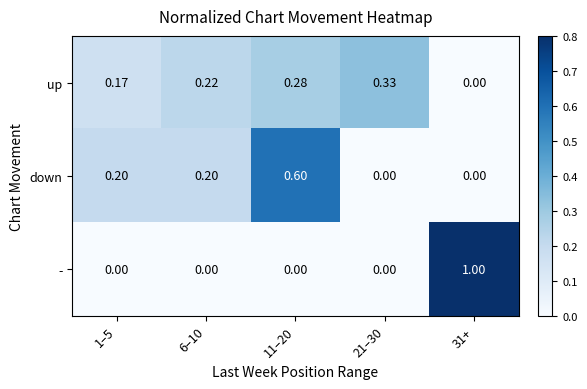

Between 6–10 and 31+, which series saw the biggest shift?

-